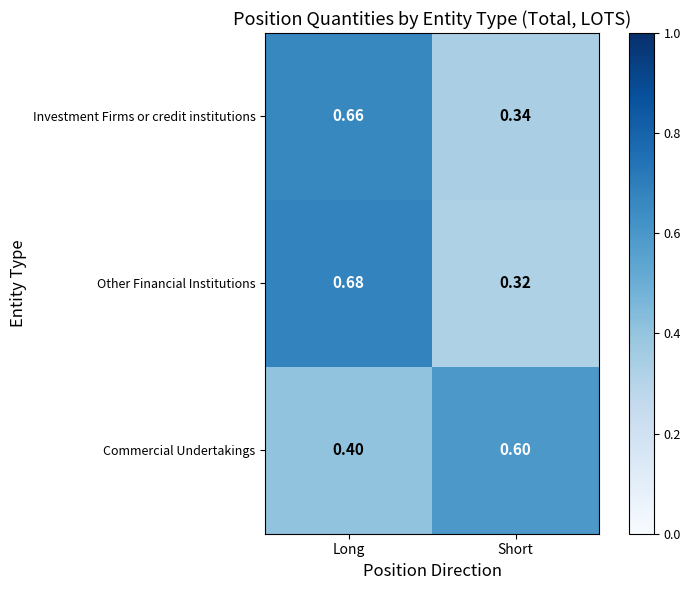

Rank the categories by Commercial Undertakings value from highest to lowest.

Short, Long